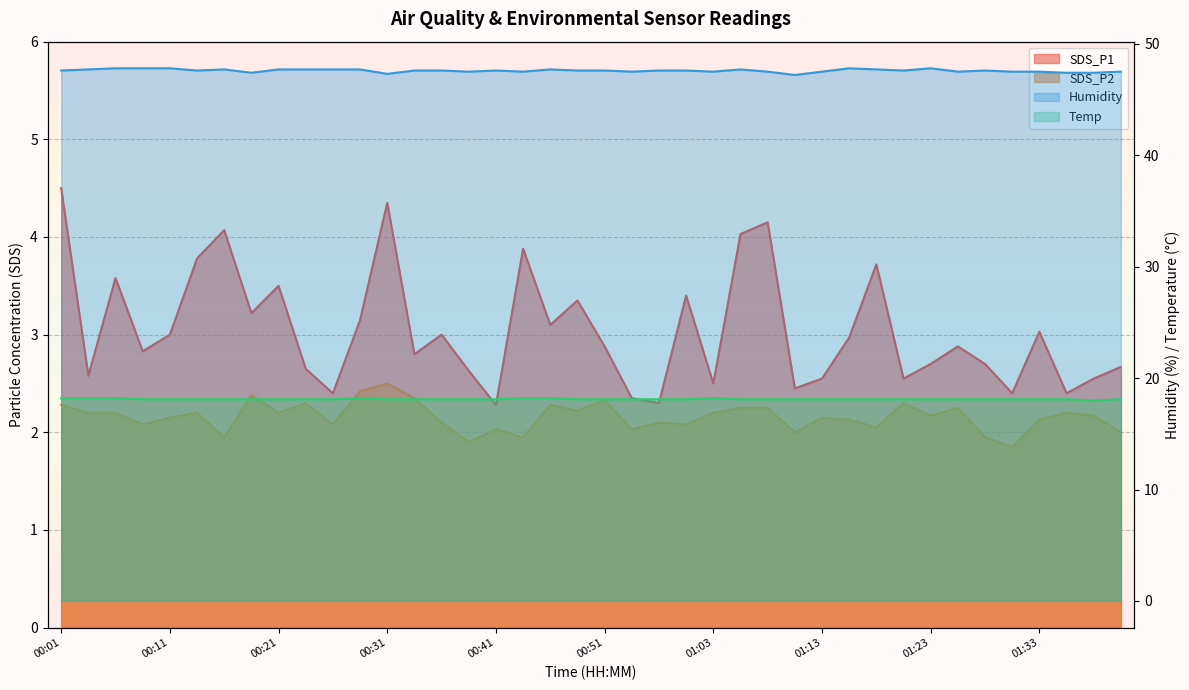

True or false: SDS_P2 and SDS_P1 cross at least once.

False